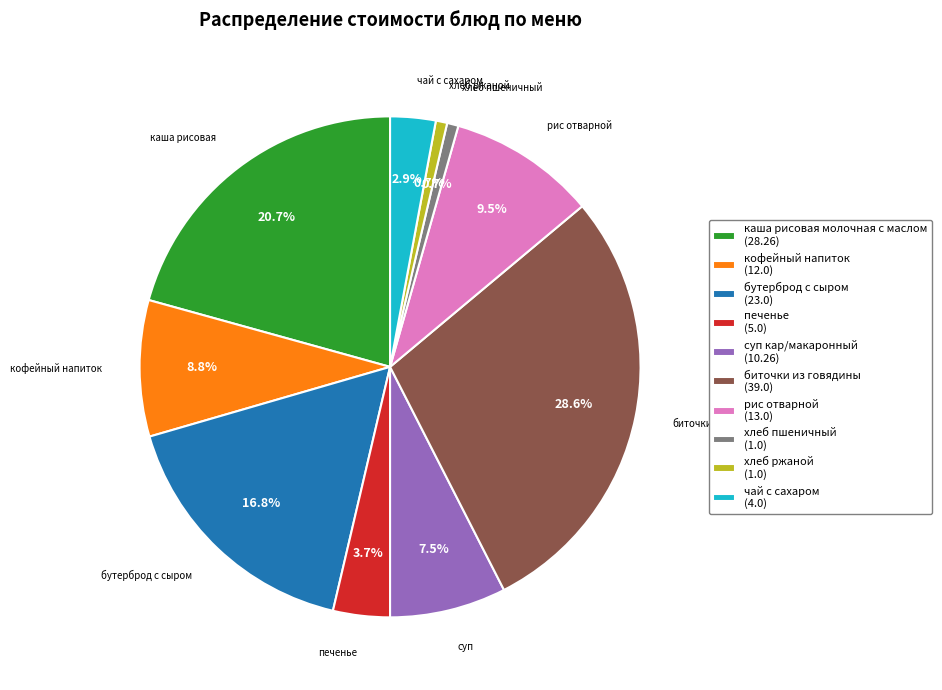

What percentage do чай с сахаром and кофейный напиток together represent?

11.7%